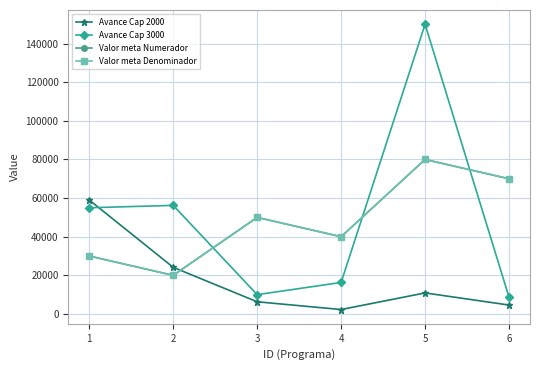

Is this an area chart (filled region under the line)?

No